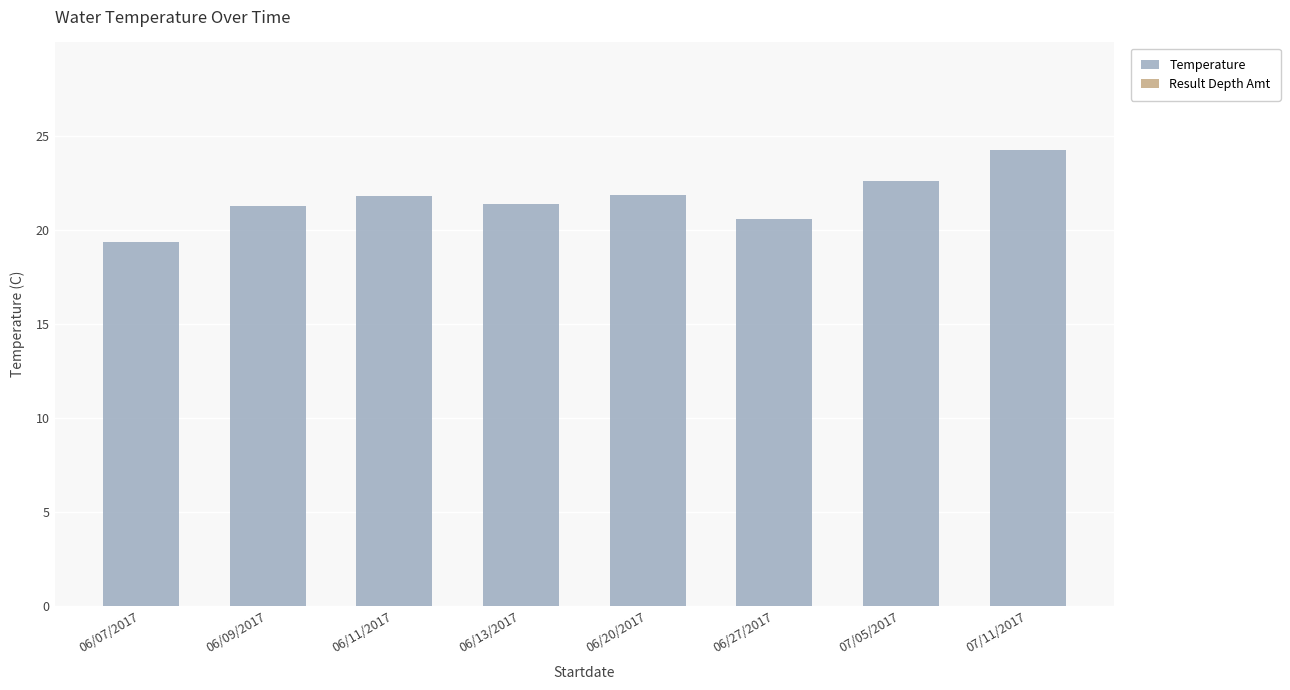

How many distinct data groups are displayed?

1